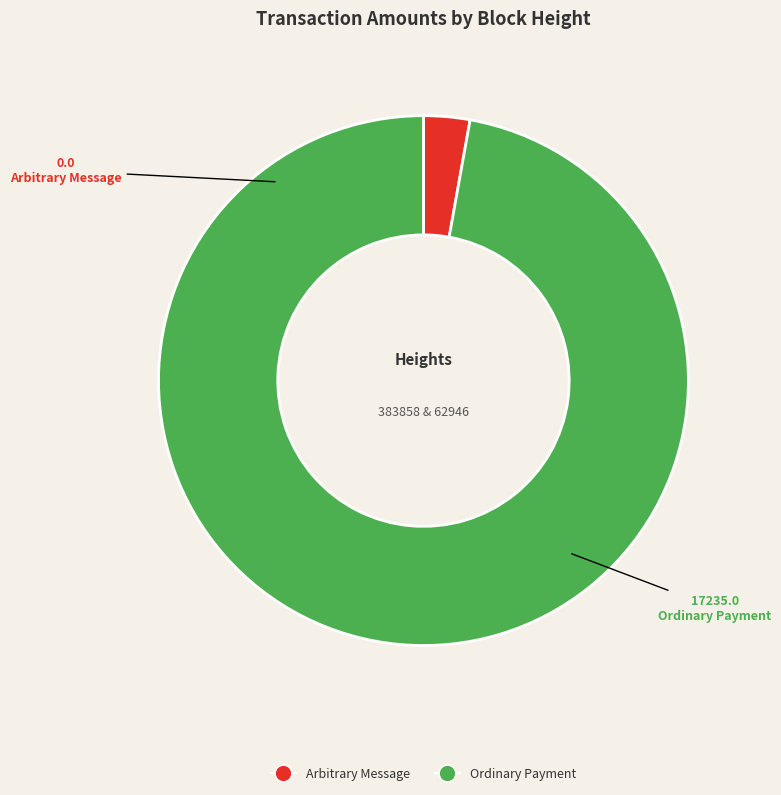

Rank the categories by value from highest to lowest.

Ordinary Payment, Arbitrary Message